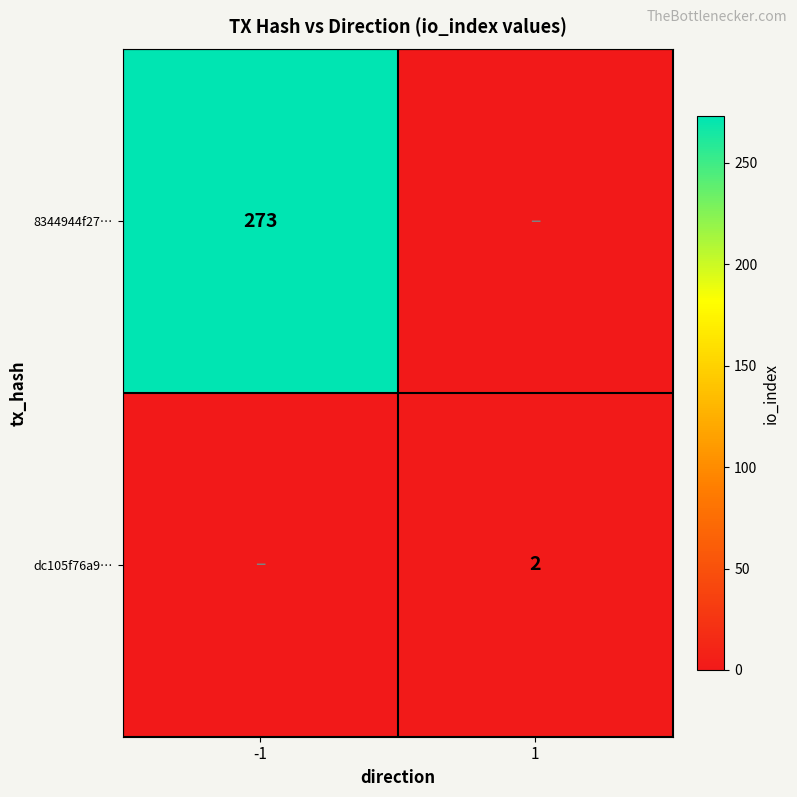

Count the number of categories in the chart.

2